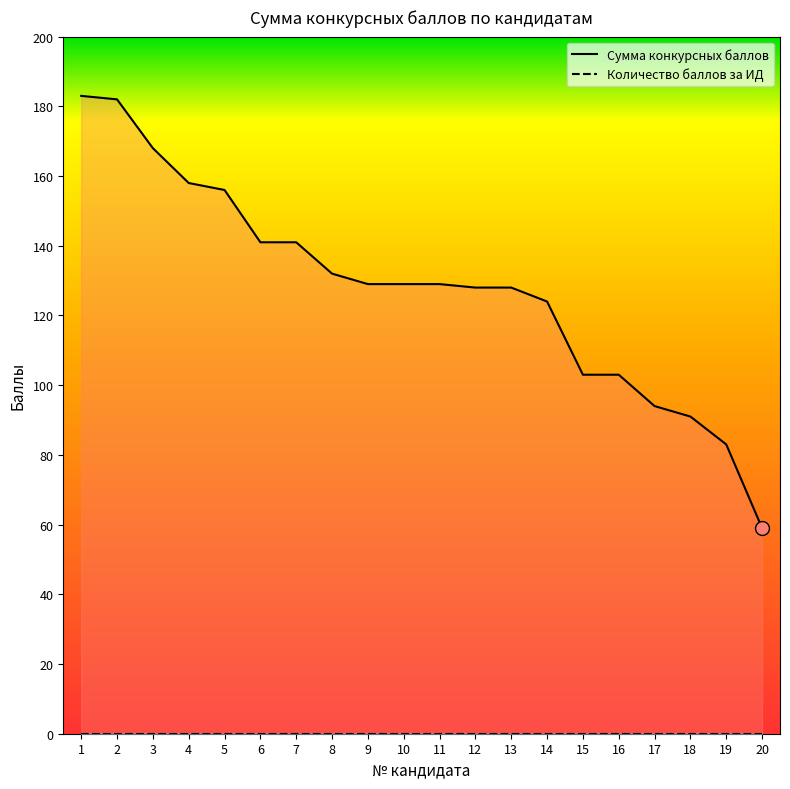

What is the change in value from 14 to 16?

-21